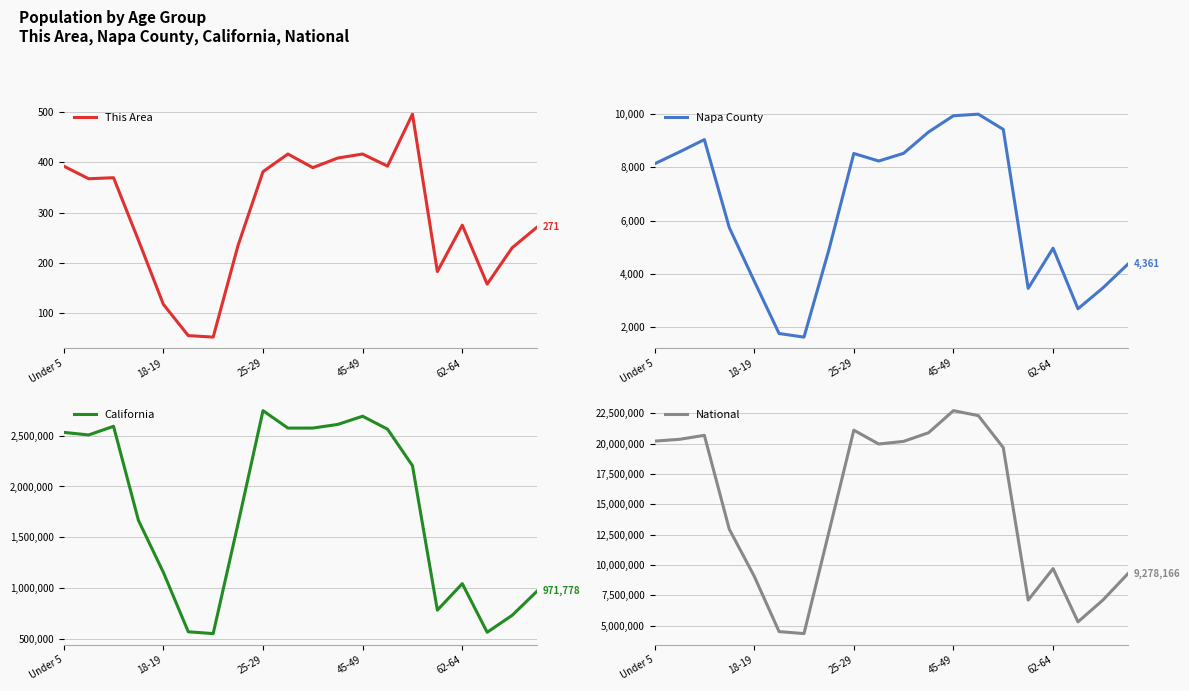

Between 14 and 15, which series saw the biggest shift?

National